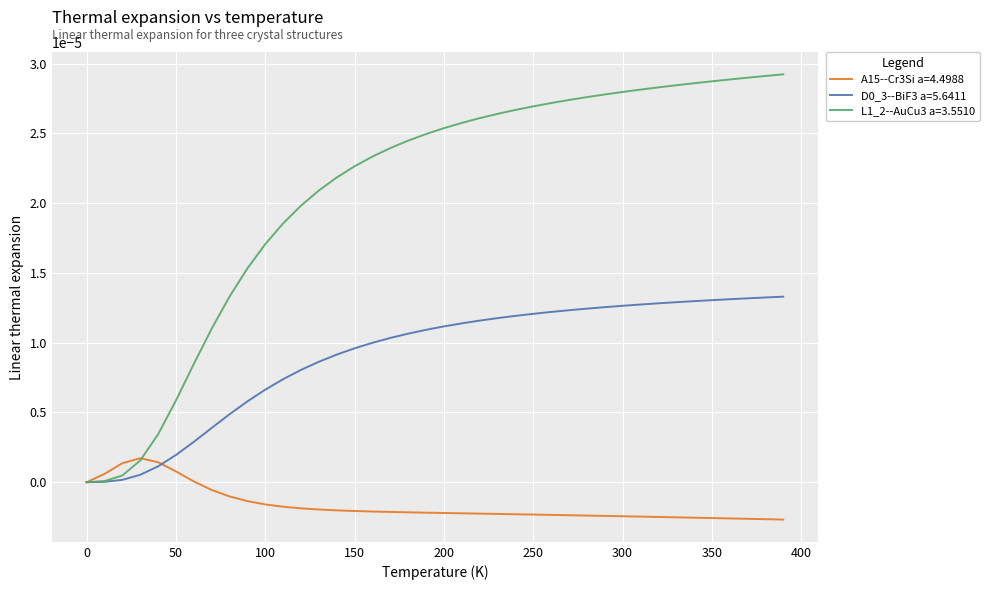

How many lines are shown in the chart?

3